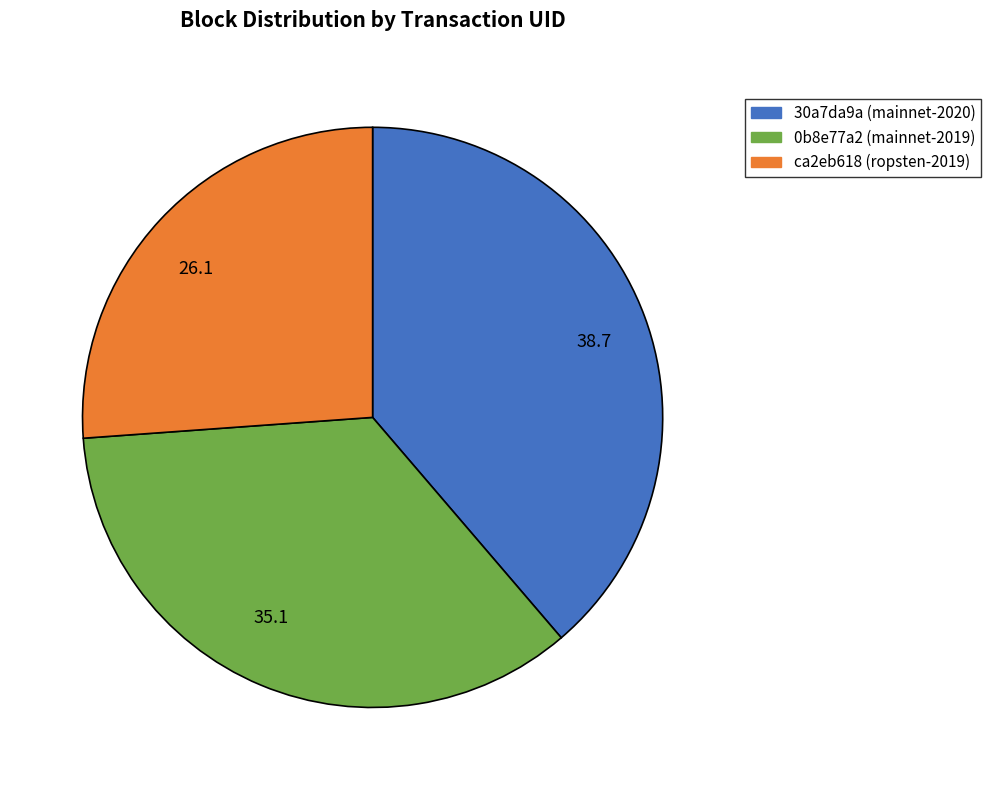

Which slice is the largest?

38.7